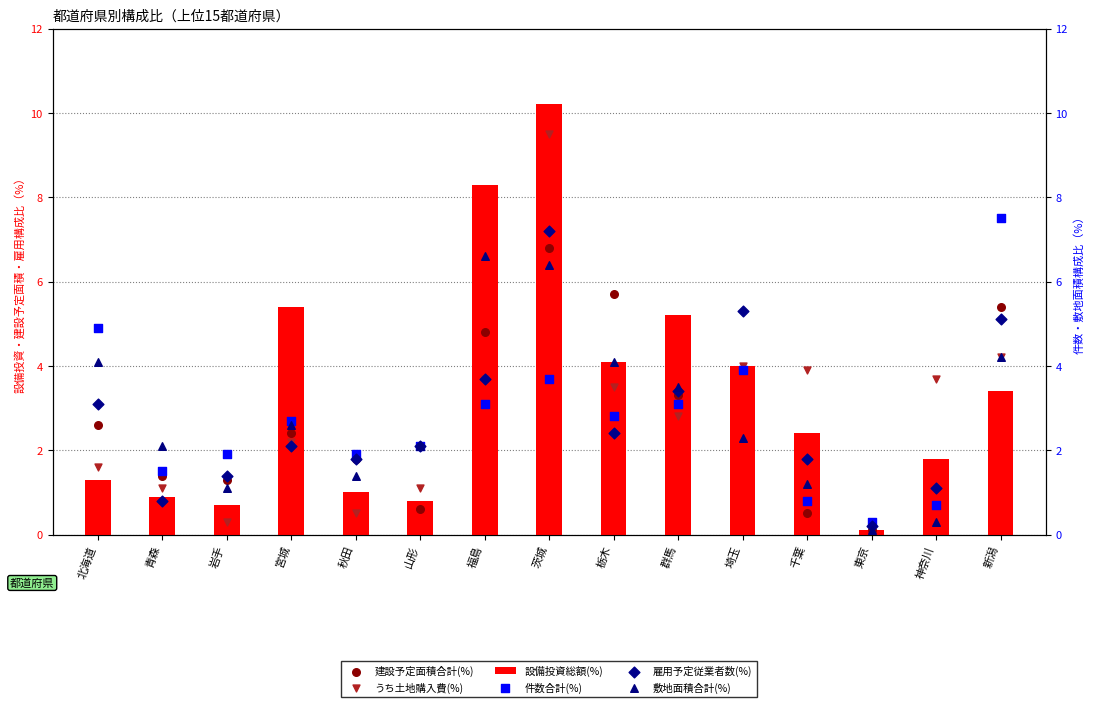

At which category is the sum across all series the highest?

茨城